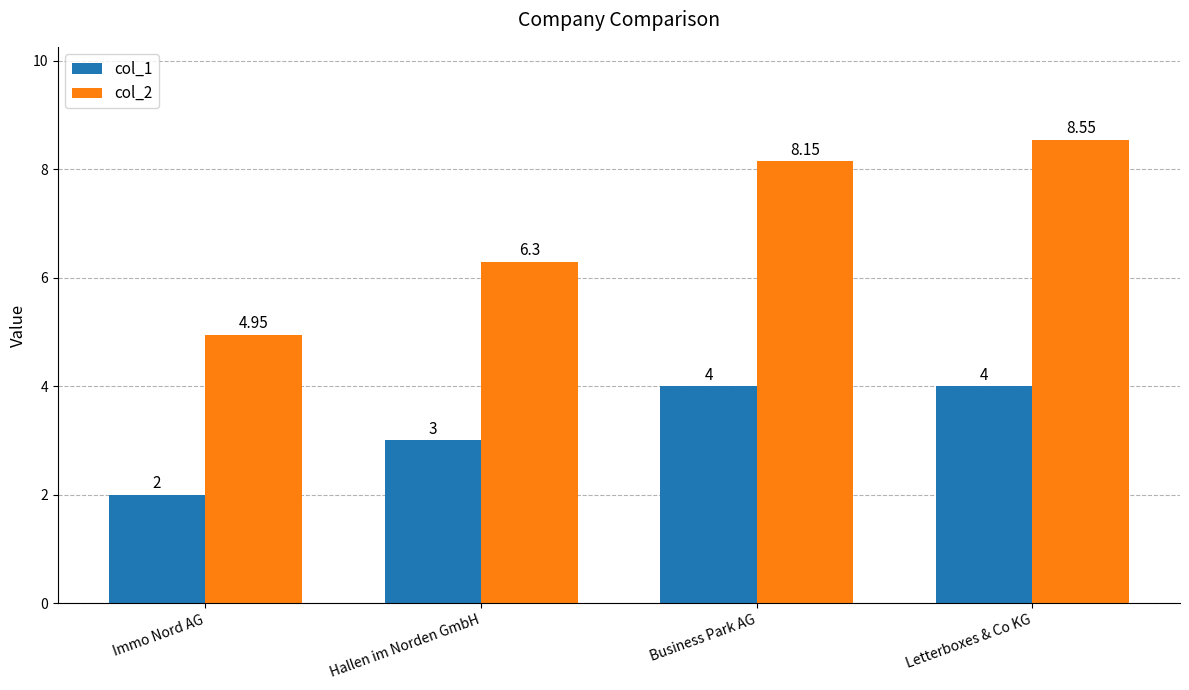

Which category has the lowest value across all series?

Immo Nord AG